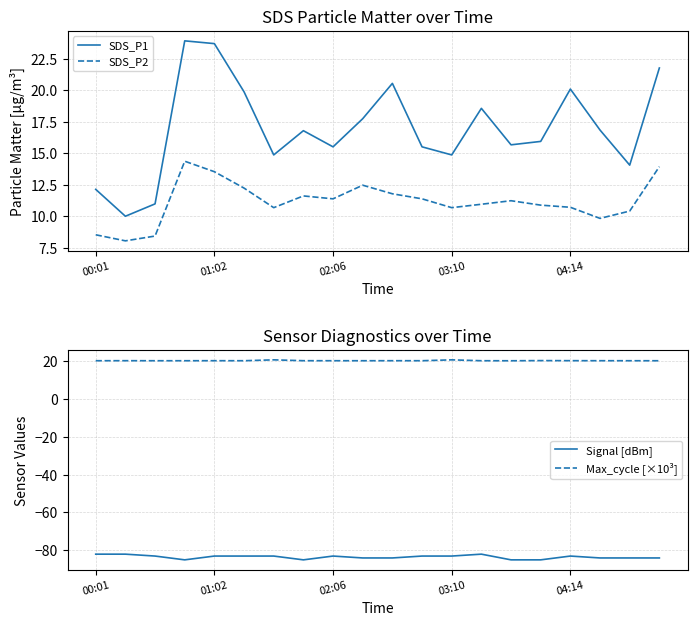

What is the difference between the maximum and minimum values in the Signal [dBm] series?

3.0